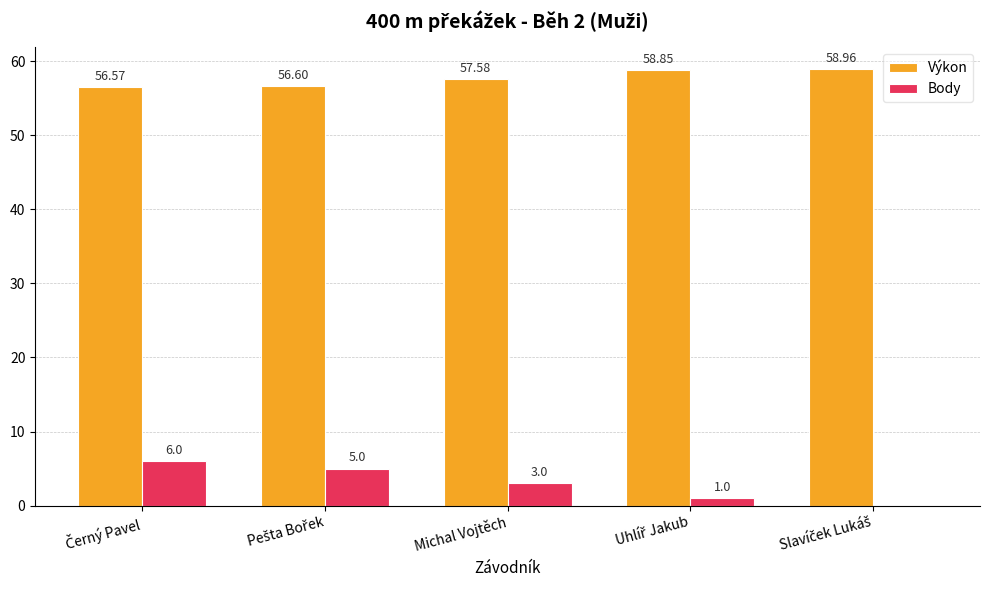

How many positive values does the Body series have?

4